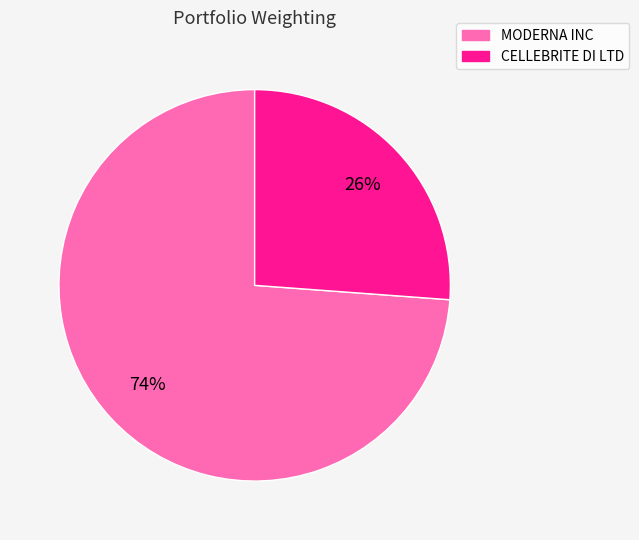

Is there a majority slice in this chart?

Yes